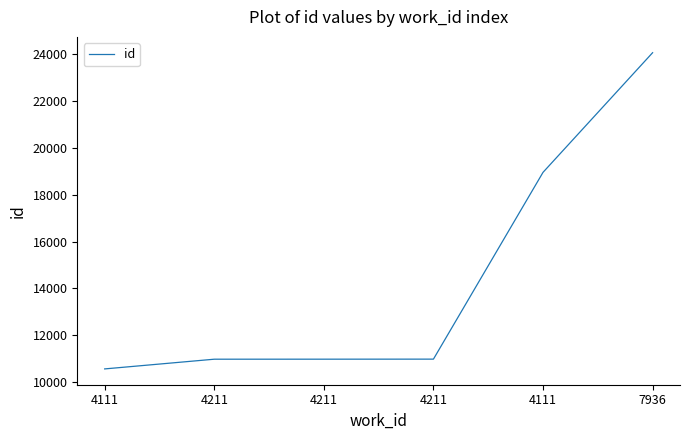

What is the difference between the maximum and minimum values?

13483